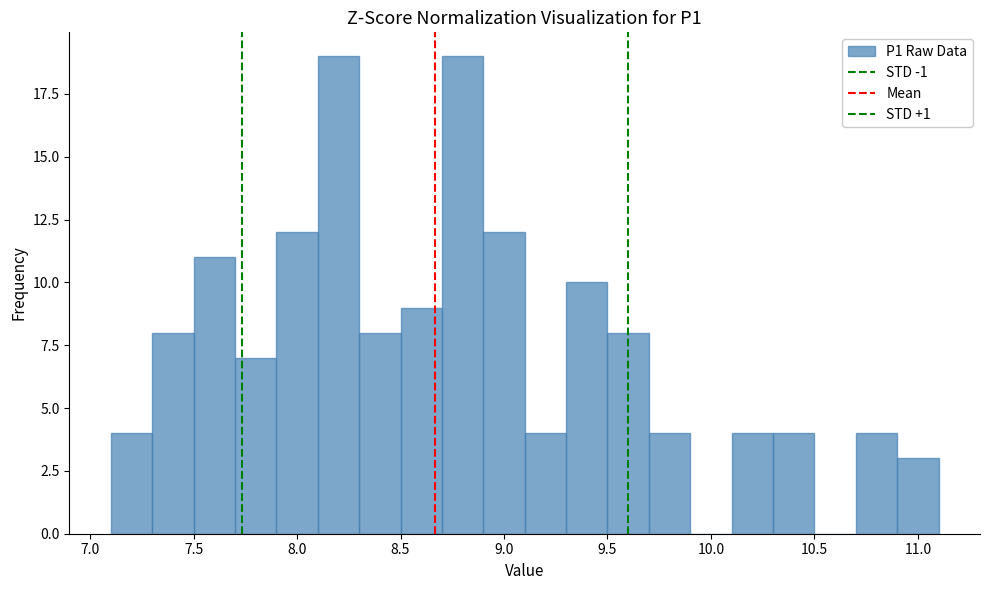

Reading left to right, list every bar in this chart as the range it spans on the x-axis followed by its height. The values are not printed on the chart, so give them approximately, as read against the axis.

7.1 to 7.3: 4
7.3 to 7.5: 8
7.5 to 7.7: 11
7.7 to 7.9: 7
7.9 to 8.1: 12
8.1 to 8.3: 19
8.3 to 8.5: 8
8.5 to 8.7: 9
8.7 to 8.9: 19
8.9 to 9.1: 12
9.1 to 9.3: 4
9.3 to 9.5: 10
9.5 to 9.7: 8
9.7 to 9.9: 4
9.9 to 10.1: 0
10.1 to 10.3: 4
10.3 to 10.5: 4
10.5 to 10.7: 0
10.7 to 10.9: 4
10.9 to 11.1: 3